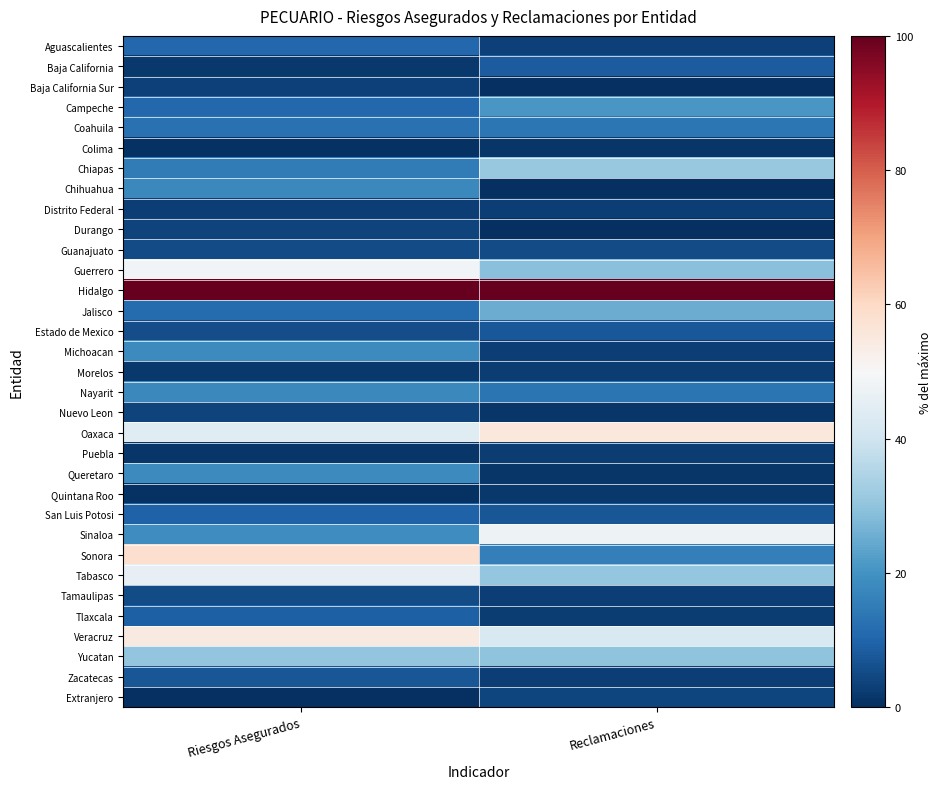

At how many categories does at least one series exceed 58?

2